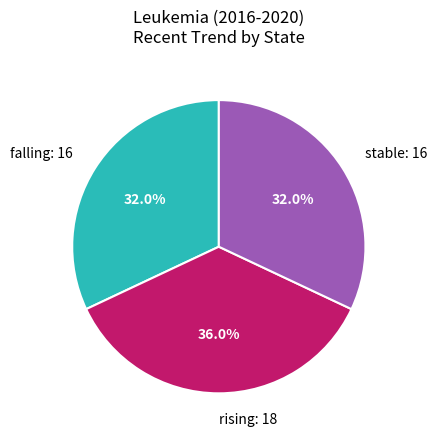

Count the number of slices in the pie.

3